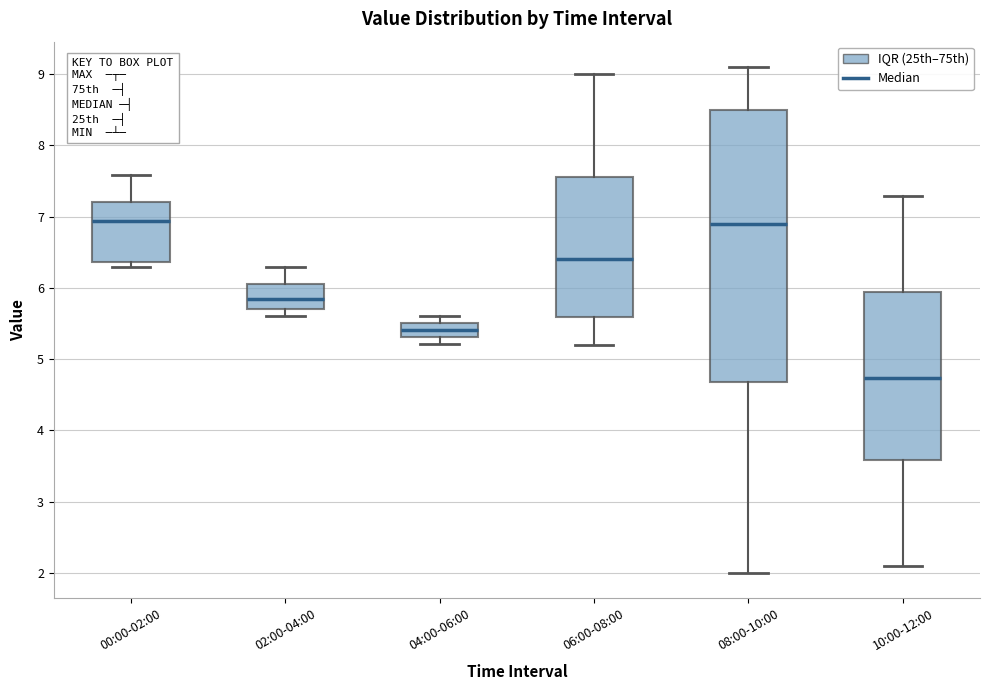

Which box is the tallest, from its lower edge to its upper edge?

08:00-10:00